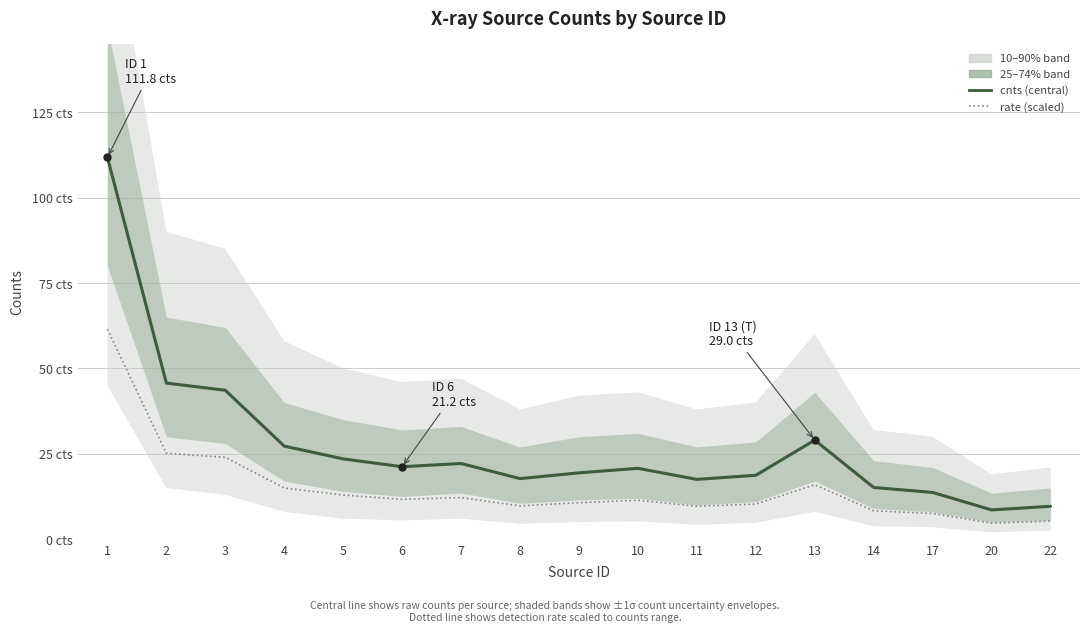

What is the spread (max minus min) of values at 7?

10.0